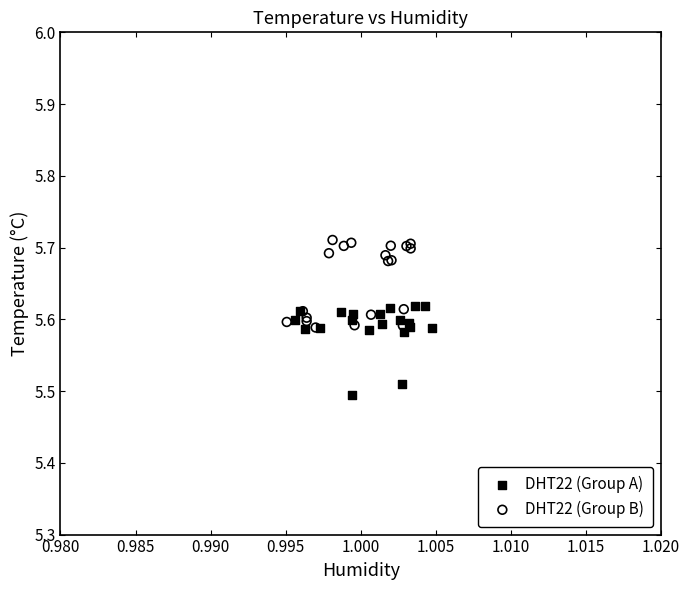

Which series contains the lowest Y value?

DHT22 (Group A)